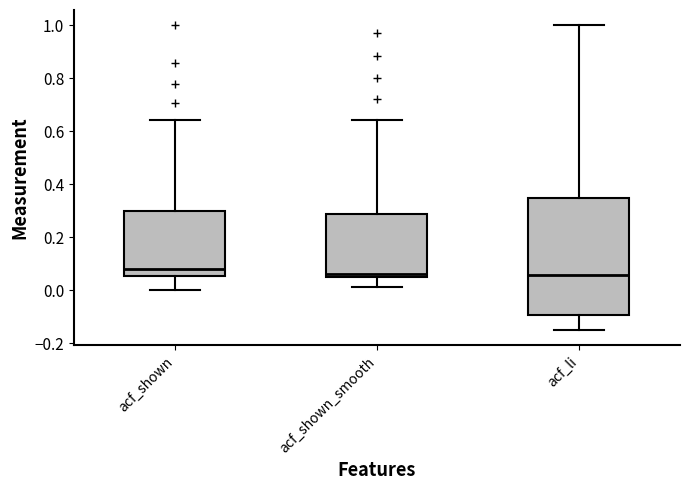

Where does the upper whisker of the box for acf_shown end on the y-axis? The values are not printed on the chart, so give them approximately, as read against the axis.

0.64